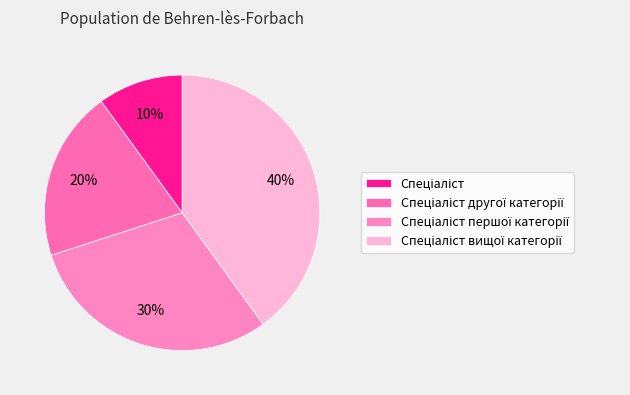

How many slices are in this pie chart?

4